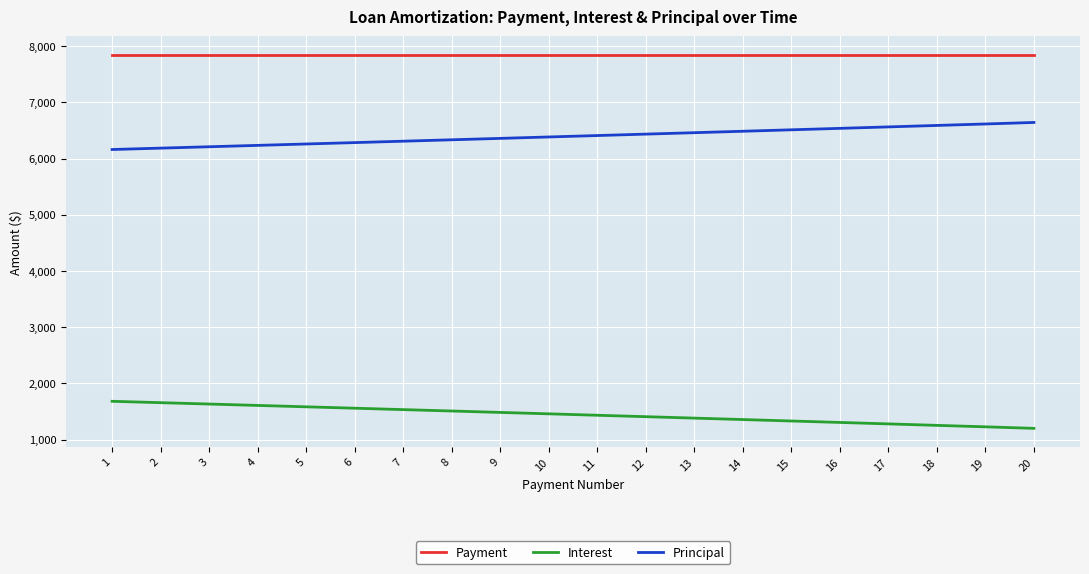

What is the approximate value of Payment at 2?

7843.6